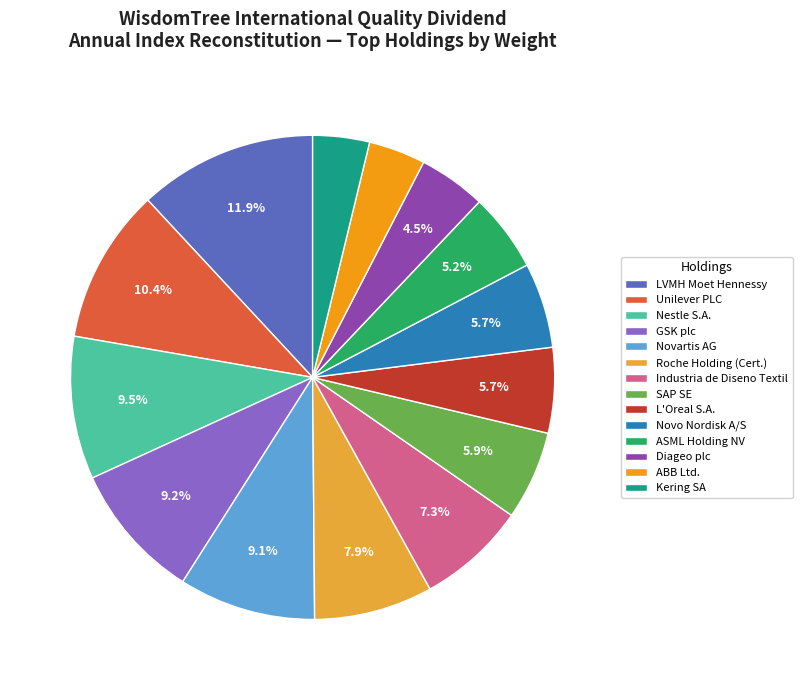

How many slices are in this pie chart?

14